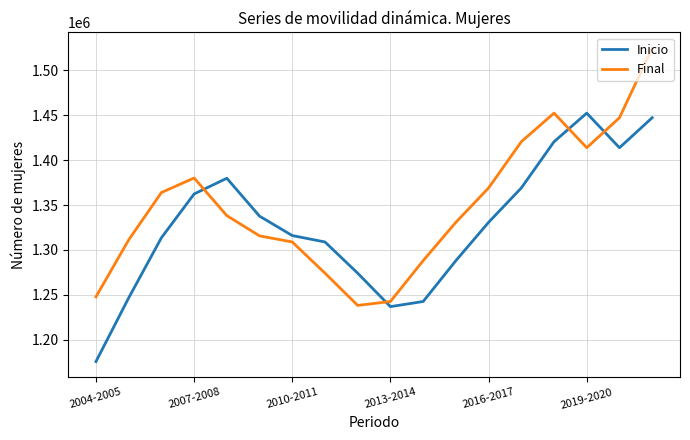

What is the greatest value displayed?

1524968